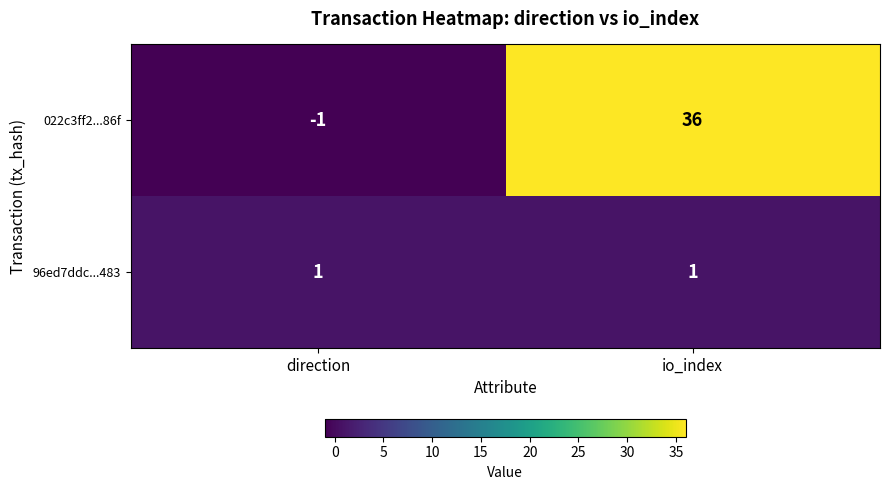

Rank the series by their average value, from lowest to highest.

96ed7ddc...483, 022c3ff2...86f